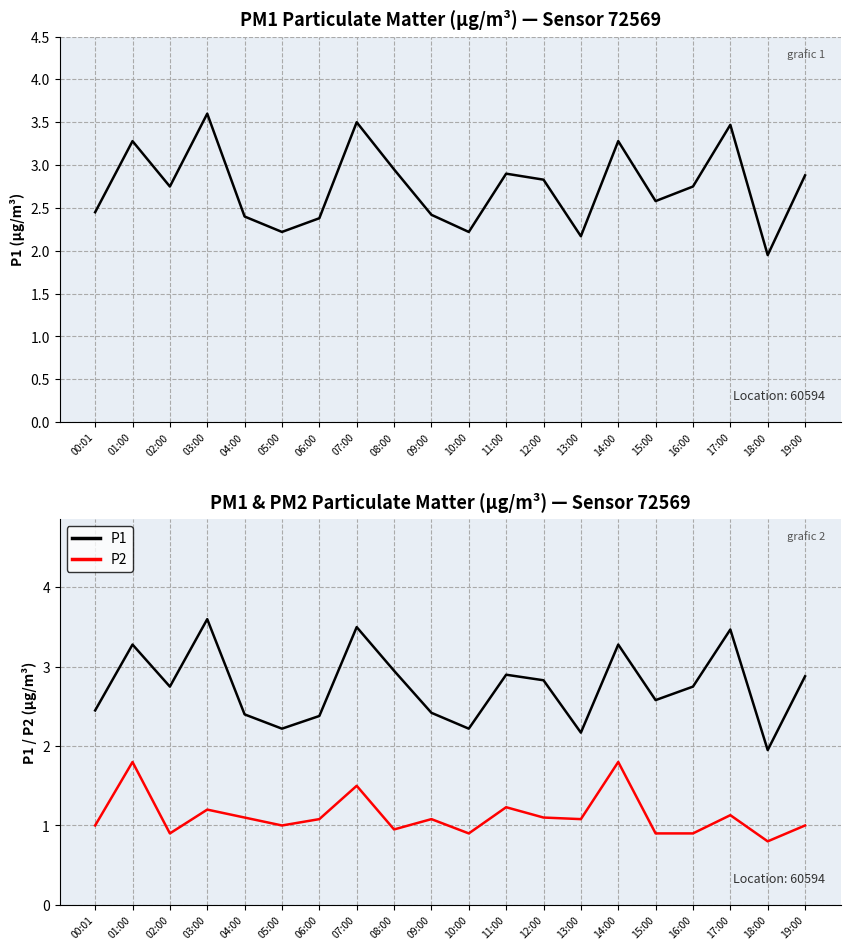

Reading right to left, what are all the values shown in this chart?

P1: 19:00=2.9	18:00=1.9	17:00=3.5	16:00=2.8	15:00=2.6	14:00=3.3	13:00=2.2	12:00=2.8	11:00=2.9	10:00=2.2	09:00=2.4	08:00=3.0	07:00=3.5	06:00=2.4	05:00=2.2	04:00=2.4	03:00=3.6	02:00=2.8	01:00=3.3	00:01=2.5
P2: 19:00=1.0	18:00=0.8	17:00=1.1	16:00=0.9	15:00=0.9	14:00=1.8	13:00=1.1	12:00=1.1	11:00=1.2	10:00=0.9	09:00=1.1	08:00=0.9	07:00=1.5	06:00=1.1	05:00=1.0	04:00=1.1	03:00=1.2	02:00=0.9	01:00=1.8	00:01=1.0